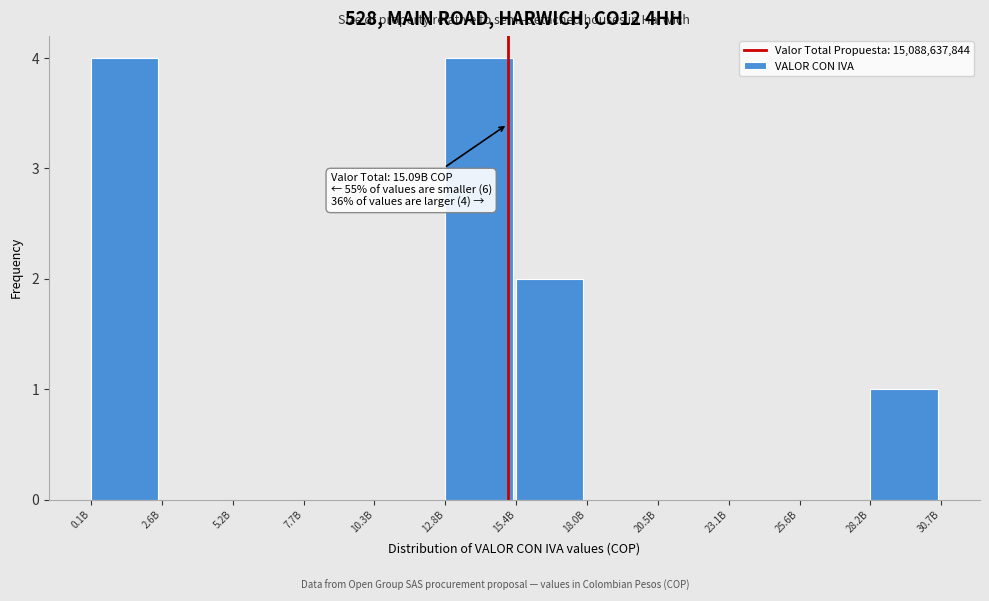

Reading left to right, what are all the values shown in this chart?

0.1B=4	2.6B=0	5.2B=0	7.7B=0	10.3B=0	12.8B=4	15.4B=2	18.0B=0	20.5B=0	23.1B=0	25.6B=0	28.2B=1